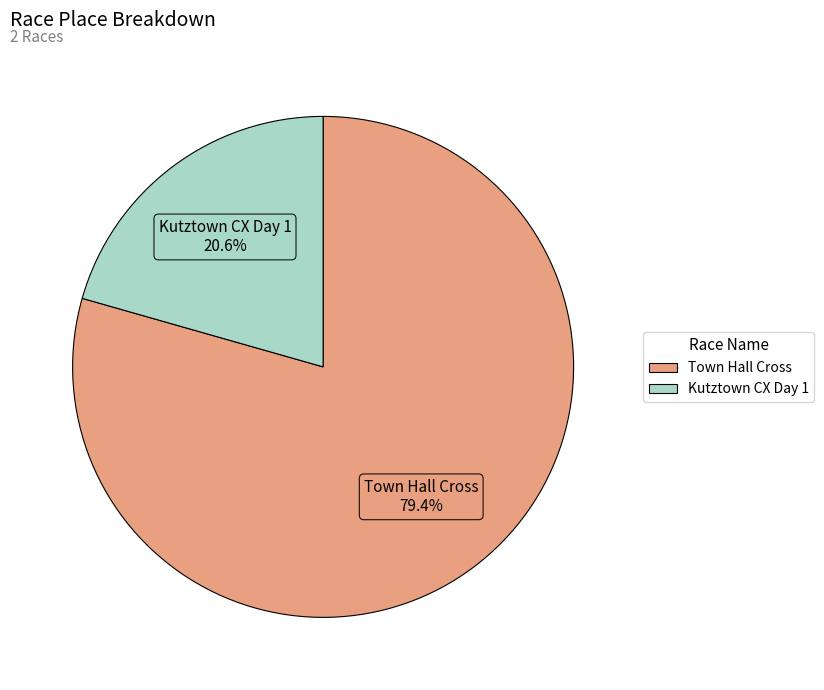

How many segments does this pie chart have?

2